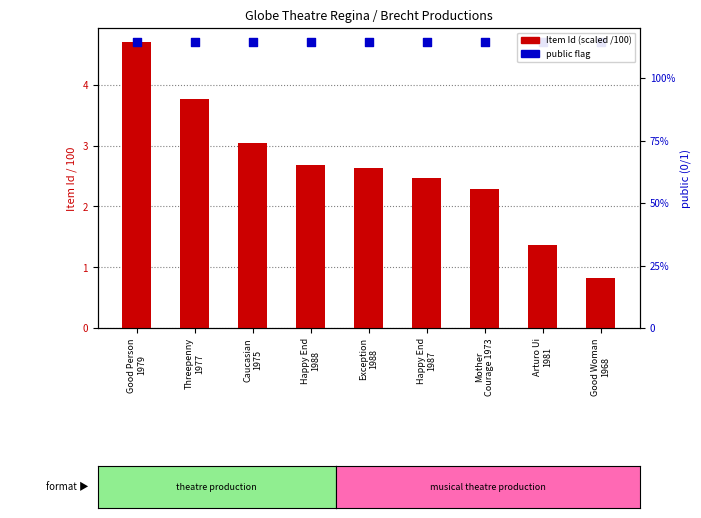

What is the total value across all series at Mother
Courage 1973?

7.0